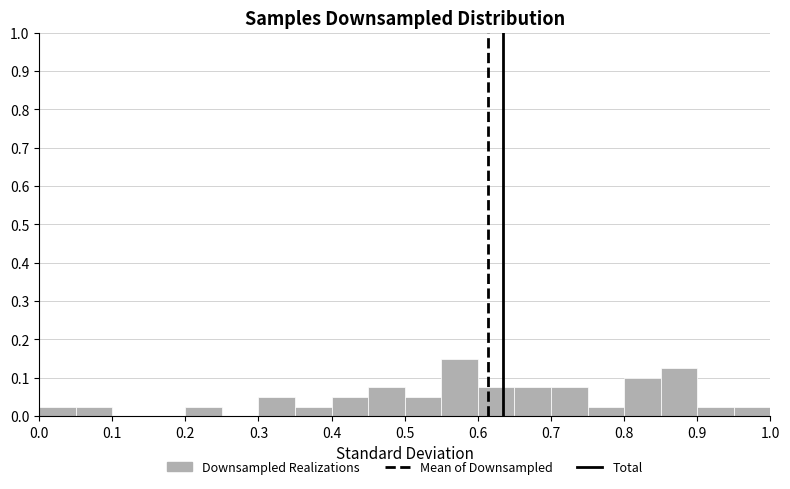

Reading left to right, transcribe this chart: for each bar, give the range it covers on the x-axis and its height. The values are not printed on the chart, so give them approximately, as read against the axis.

0.00 to 0.05: 0.03
0.05 to 0.10: 0.03
0.10 to 0.15: 0
0.15 to 0.20: 0
0.20 to 0.25: 0.03
0.25 to 0.30: 0
0.30 to 0.35: 0.05
0.35 to 0.40: 0.03
0.40 to 0.45: 0.05
0.45 to 0.50: 0.08
0.50 to 0.55: 0.05
0.55 to 0.60: 0.15
0.60 to 0.65: 0.08
0.65 to 0.70: 0.08
0.70 to 0.75: 0.08
0.75 to 0.80: 0.03
0.80 to 0.85: 0.10
0.85 to 0.90: 0.13
0.90 to 0.95: 0.03
0.95 to 1.00: 0.03